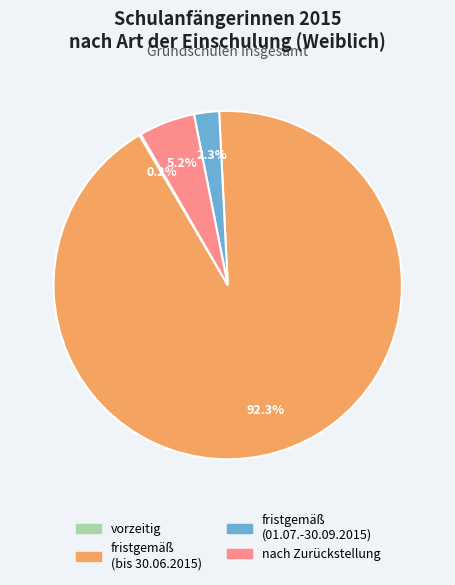

Which has a higher value, fristgemäß (bis 30.06.2015) or fristgemäß (01.07.-30.09.2015)?

fristgemäß (bis 30.06.2015)